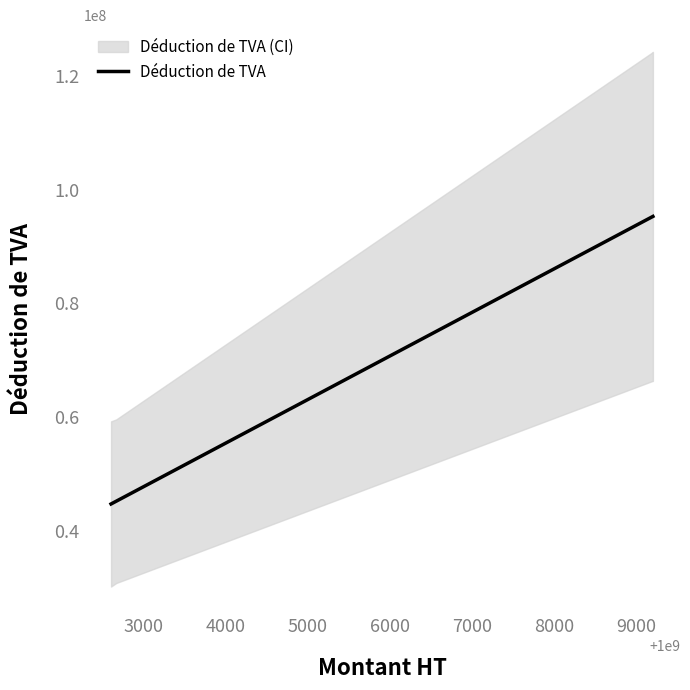

What is the minimum value for Déduction de TVA?

44685404.3